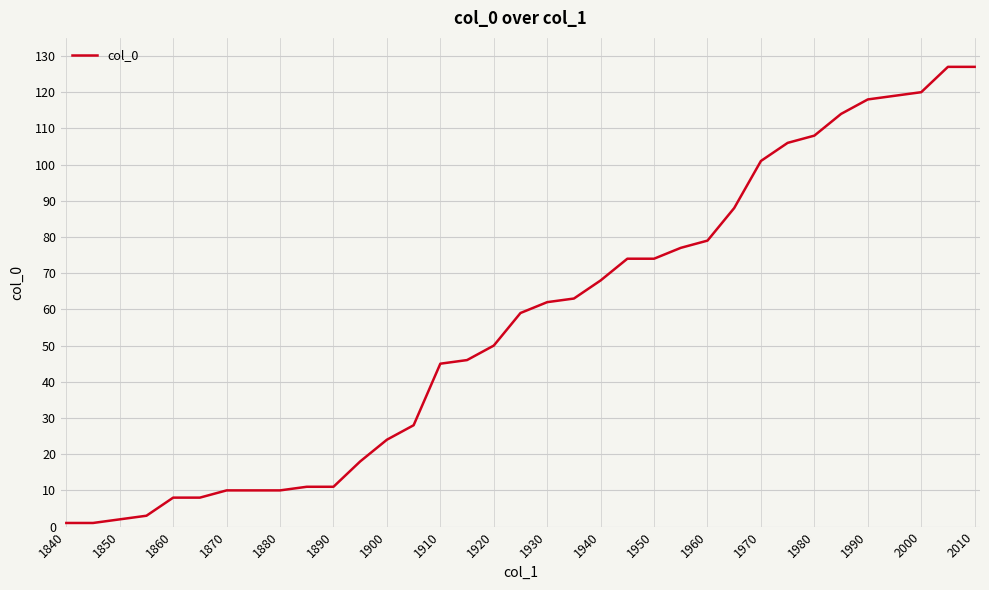

What is the maximum value shown in the chart?

127